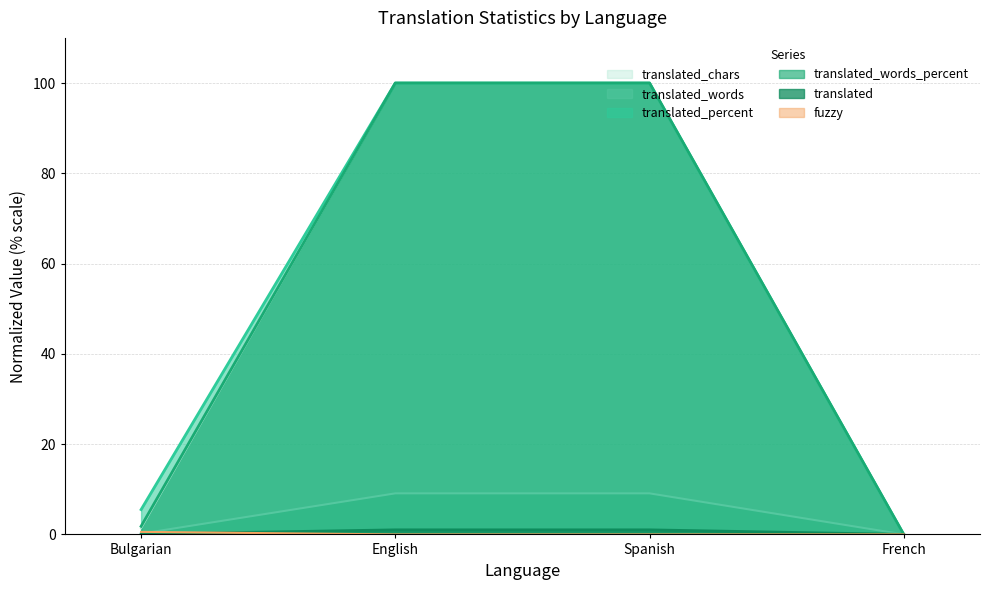

What are all the series names shown in the legend?

translated, fuzzy, translated_percent, translated_words_percent, translated_words, translated_chars